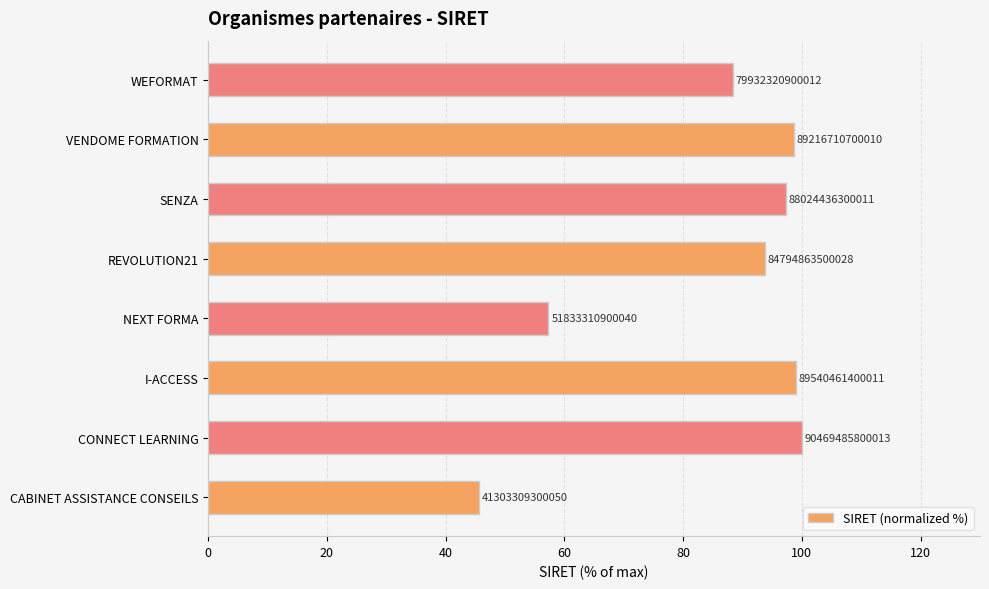

How many bars are there in total?

8